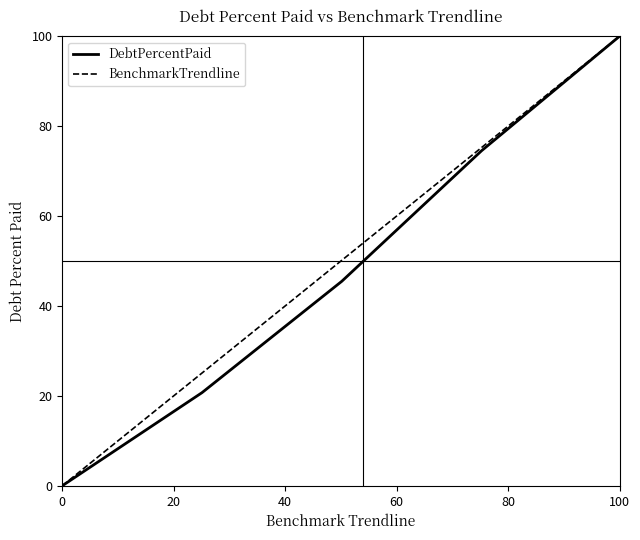

Which category has the highest value in the BenchmarkTrendline series?

100